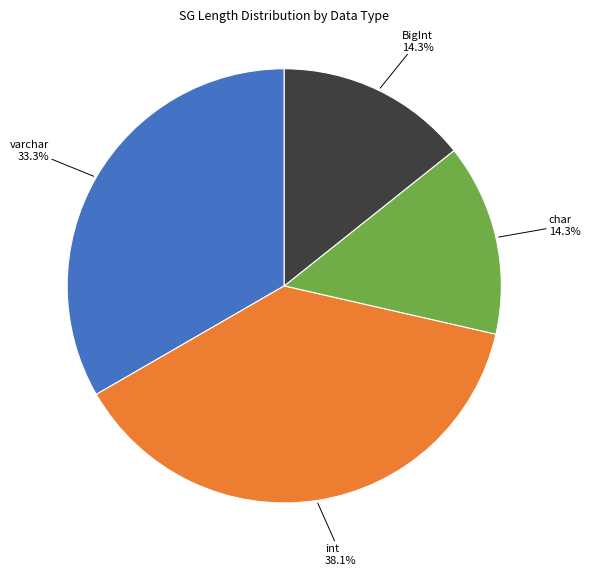

Does any single category account for the majority?

No